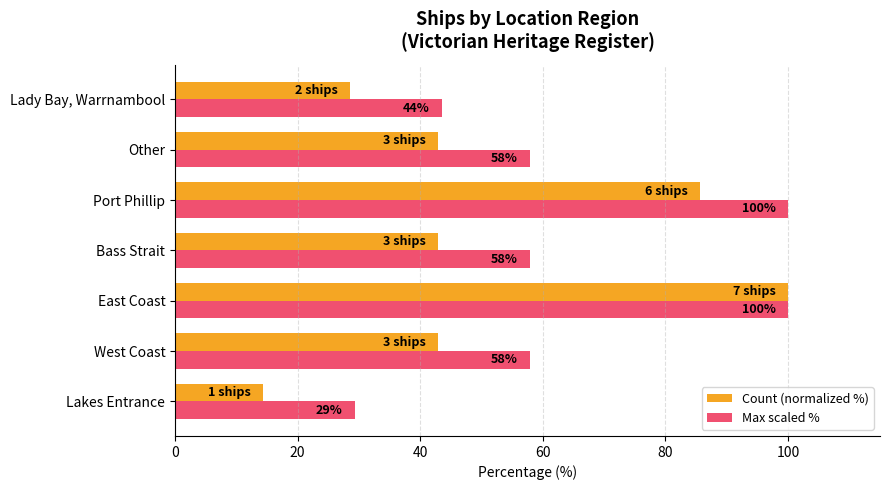

What is the difference between the maximum and minimum values in the Max scaled % series?

70.7